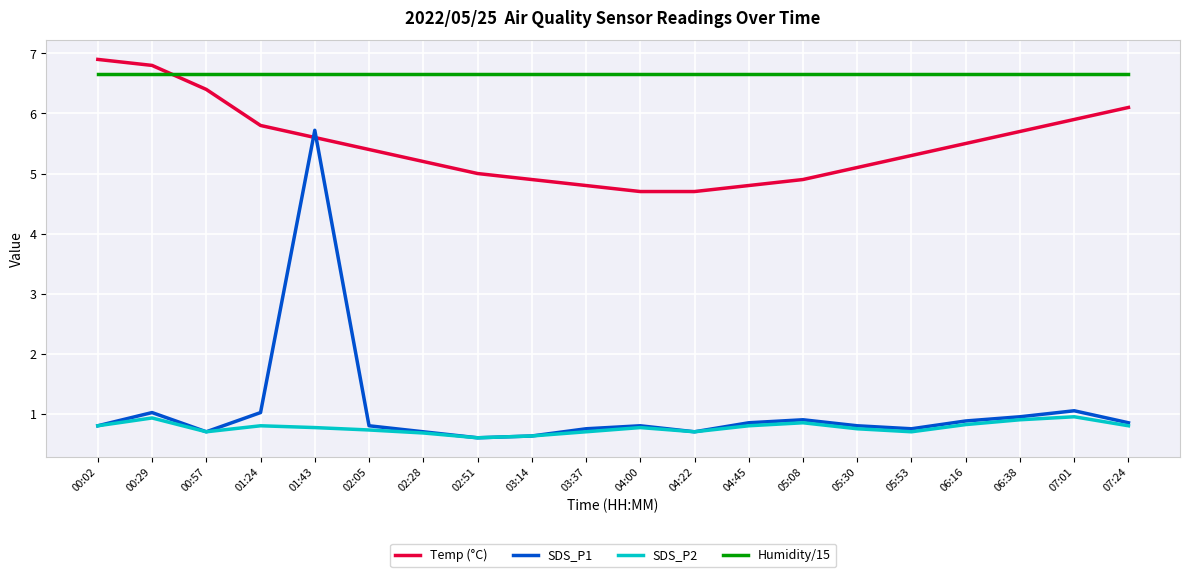

What is the maximum value shown in the chart?

6.9